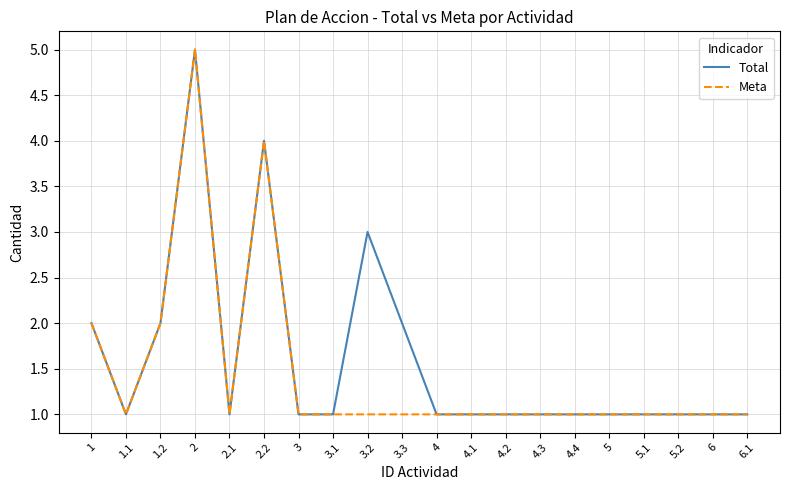

What is the highest value of the Total series?

5